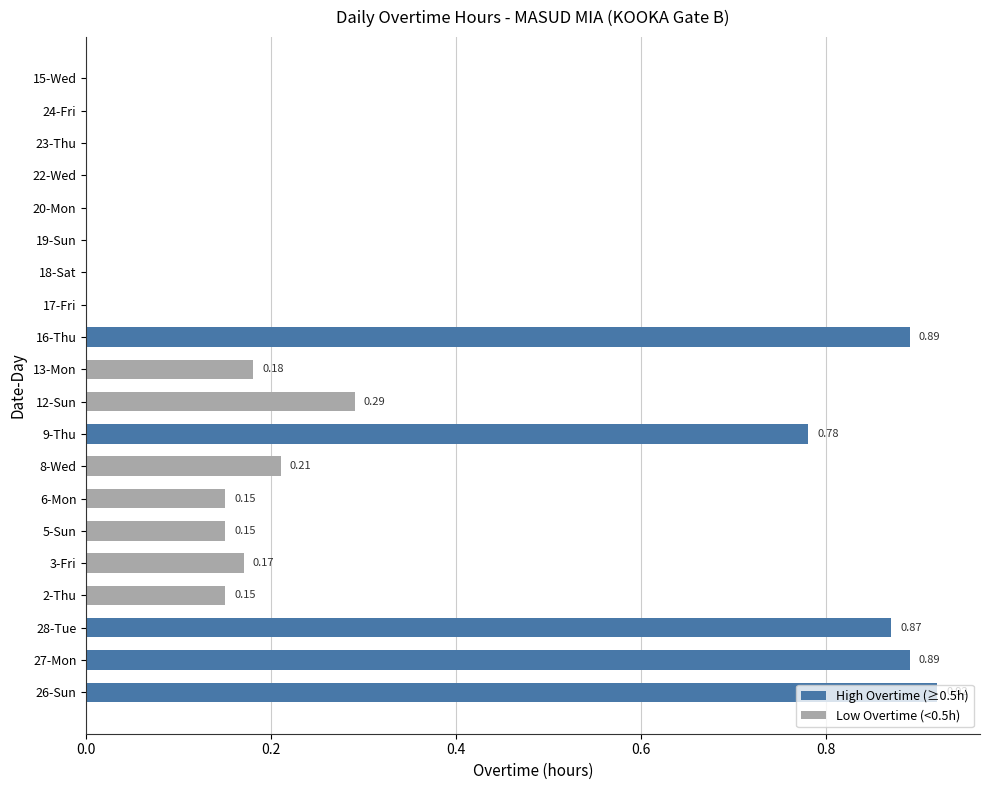

What is the sum of all values?

5.7